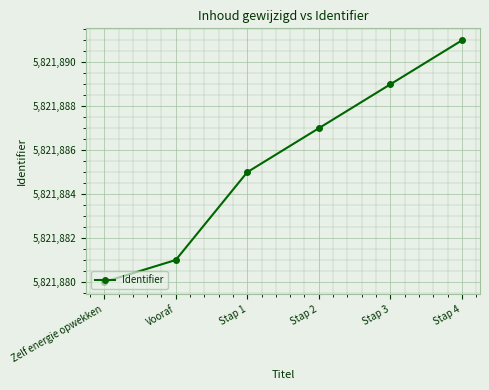

Reading left to right, extract all data points from this chart.

Zelf energie opwekken=5821880	Vooraf=5821881	Stap 1=5821885	Stap 2=5821887	Stap 3=5821889	Stap 4=5821891